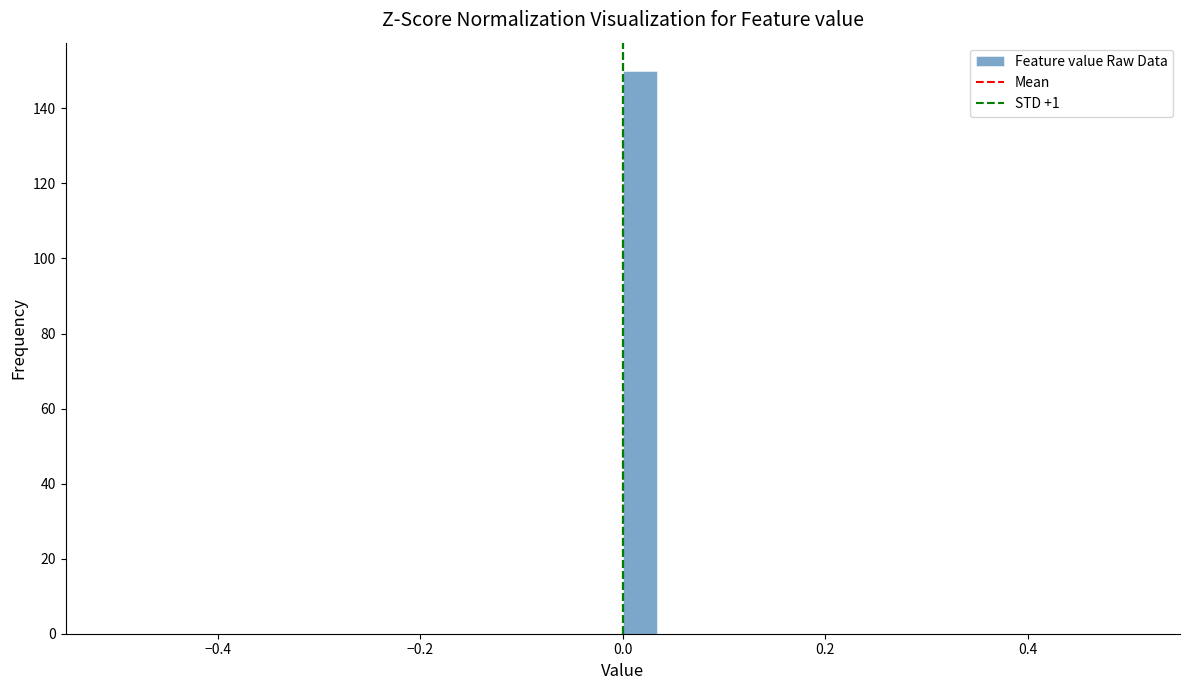

Around what value on the x-axis is the tallest bar? Give the approximate position of its centre, as read against the axis.

0.02